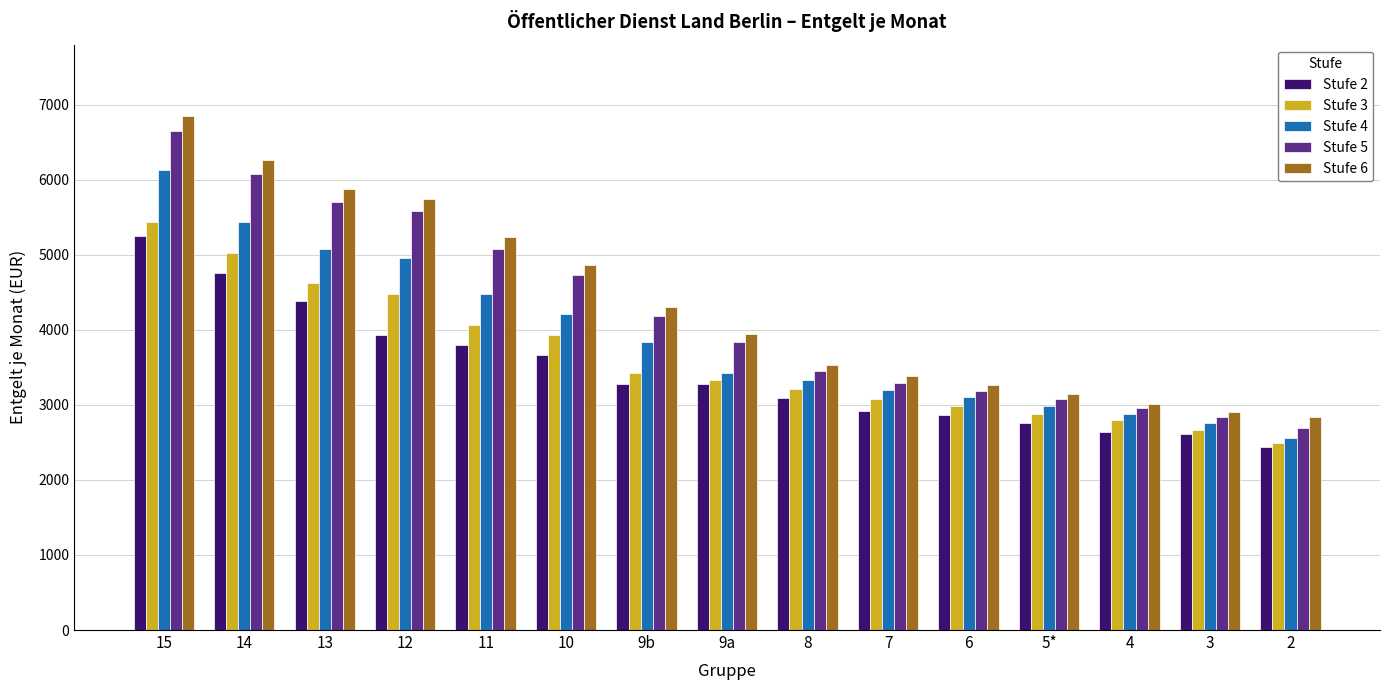

What is the lowest value of the Stufe 6 series?

2835.1